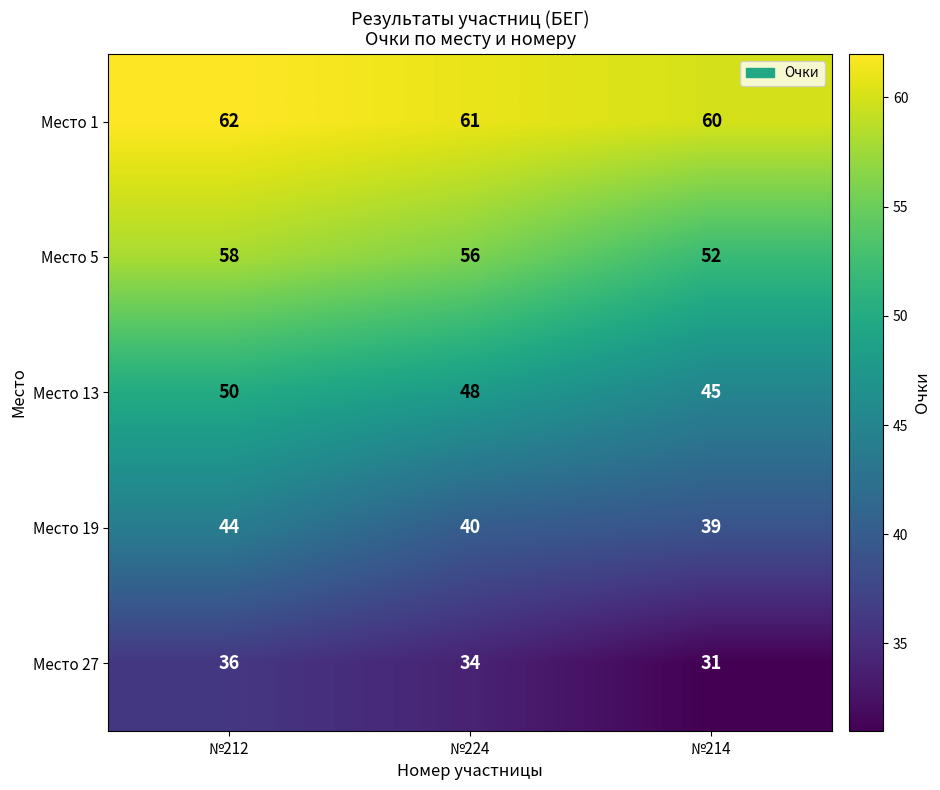

The Место 5 series shows 17 at №214. True or false?

False